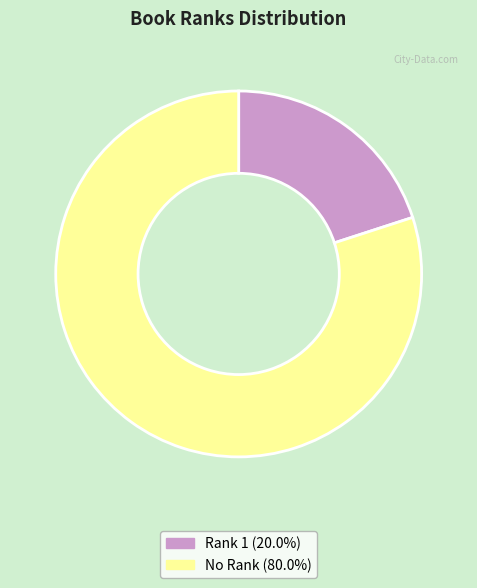

Does any single category account for the majority?

Yes